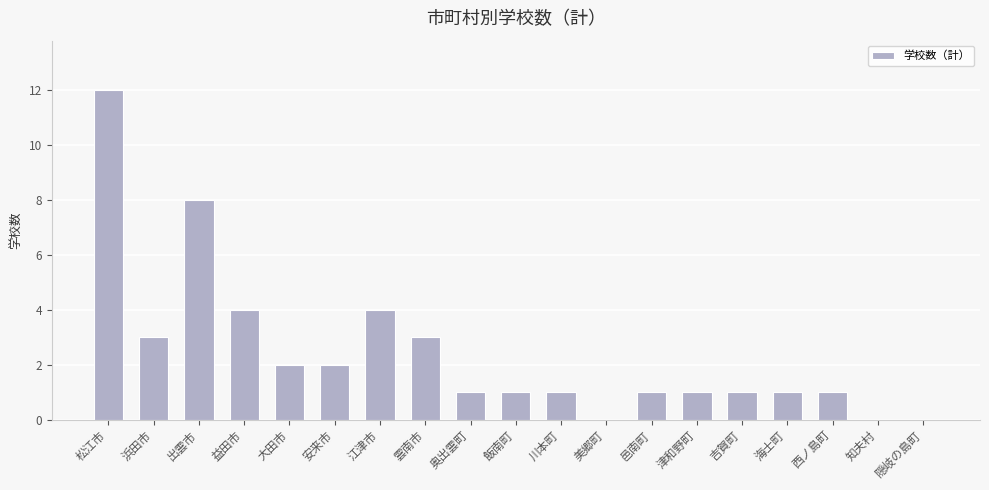

Which label corresponds to the largest value in the chart?

松江市